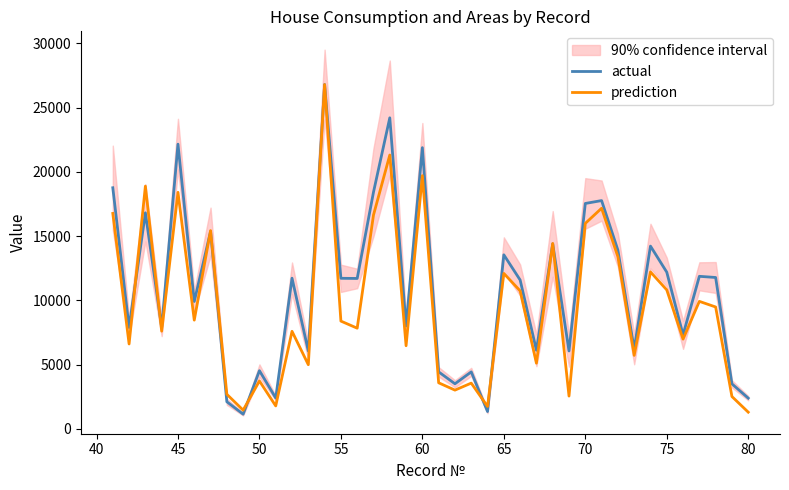

What is the lowest value of the prediction series?

1295.0